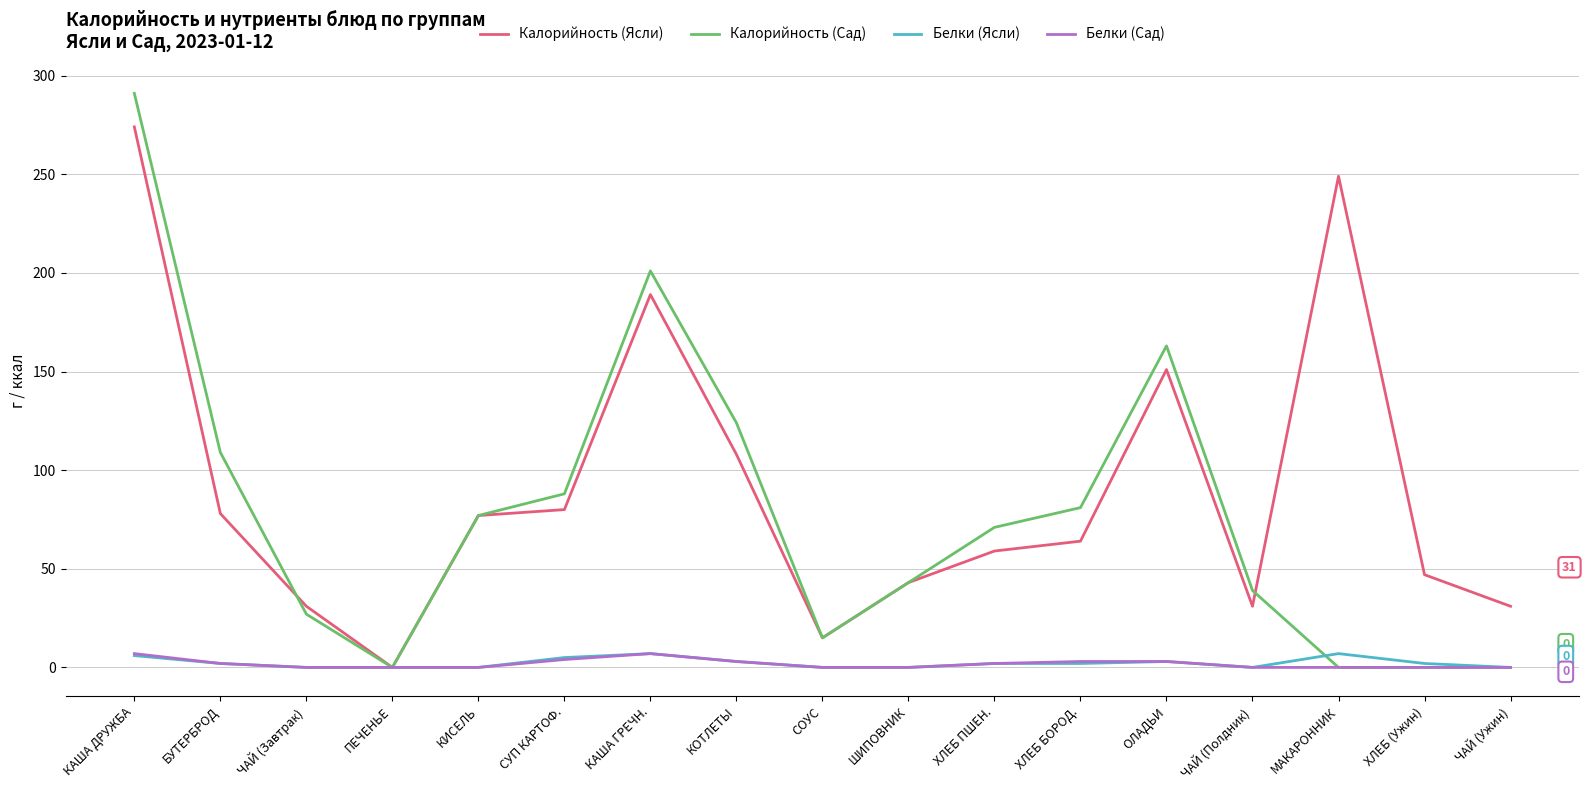

Which series changed the most between ЧАЙ (Завтрак) and ПЕЧЕНЬЕ?

Калорийность (Ясли)